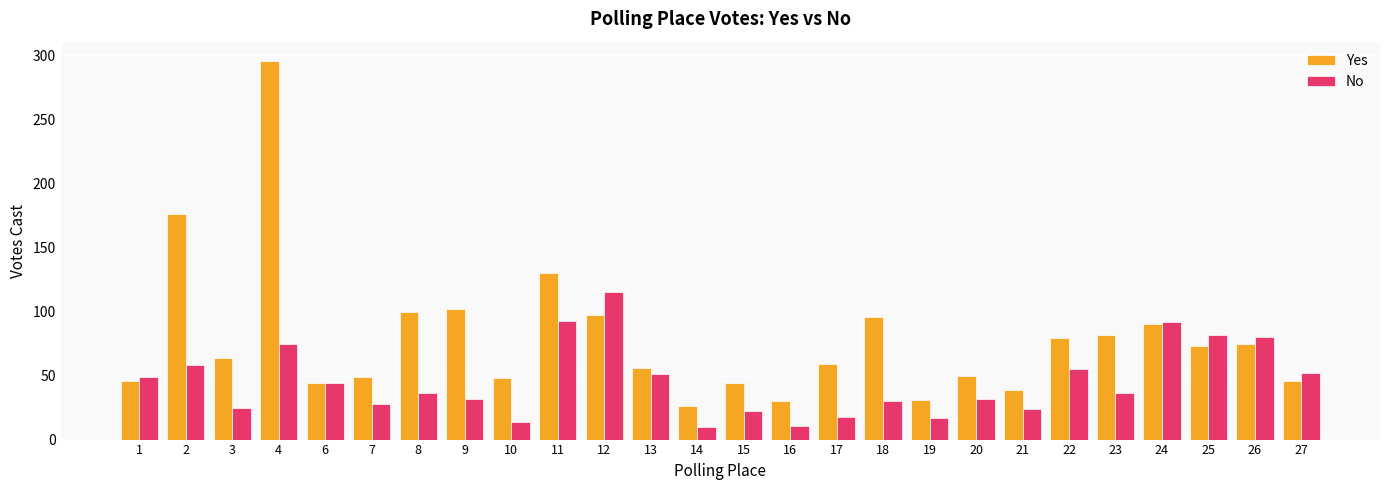

The Yes series shows 44 at 15. True or false?

True